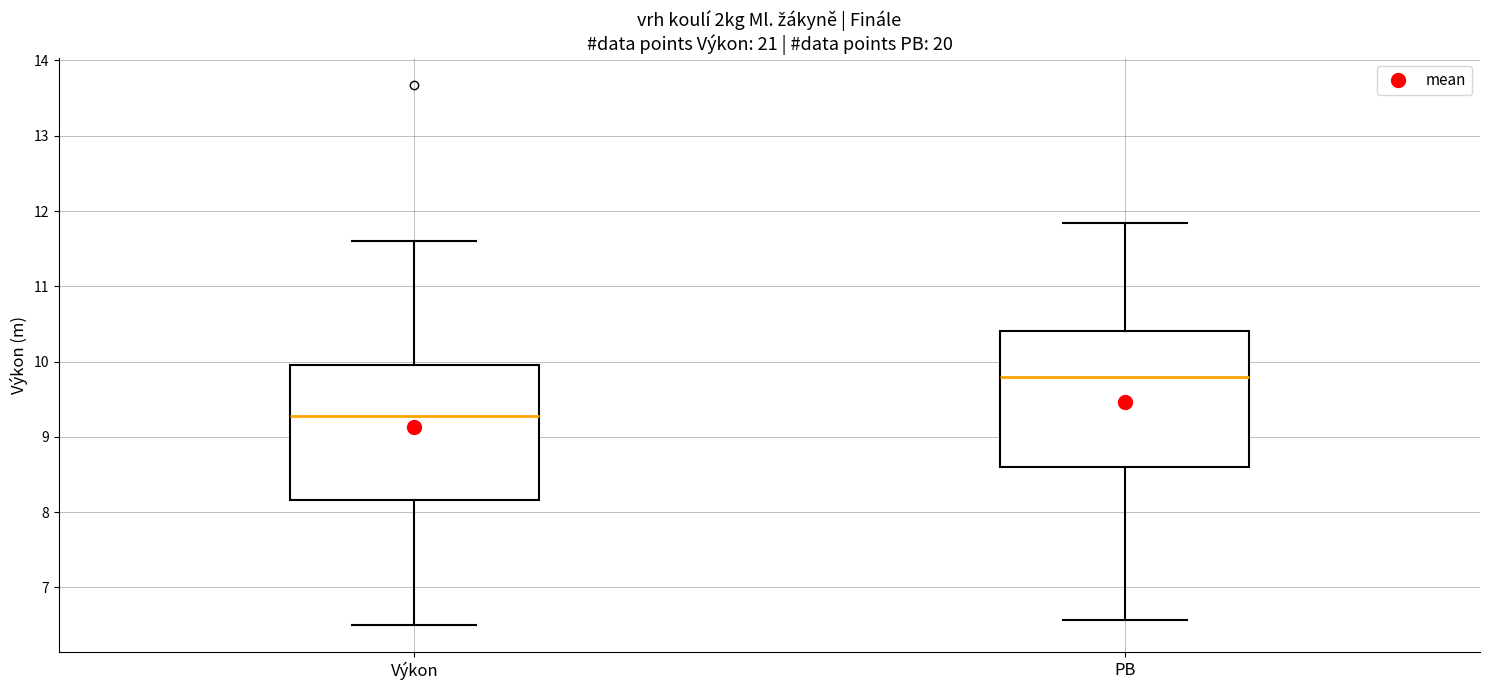

Reading left to right, read every box against the y-axis: the position of its median line, the range the box covers, and the ends of its whiskers. The values are not printed on the chart, so give them approximately, as read against the axis.

Výkon: median 9.3, box 8.2 to 10.0, whiskers 6.5 to 11.6
PB: median 9.8, box 8.6 to 10.4, whiskers 6.6 to 11.8